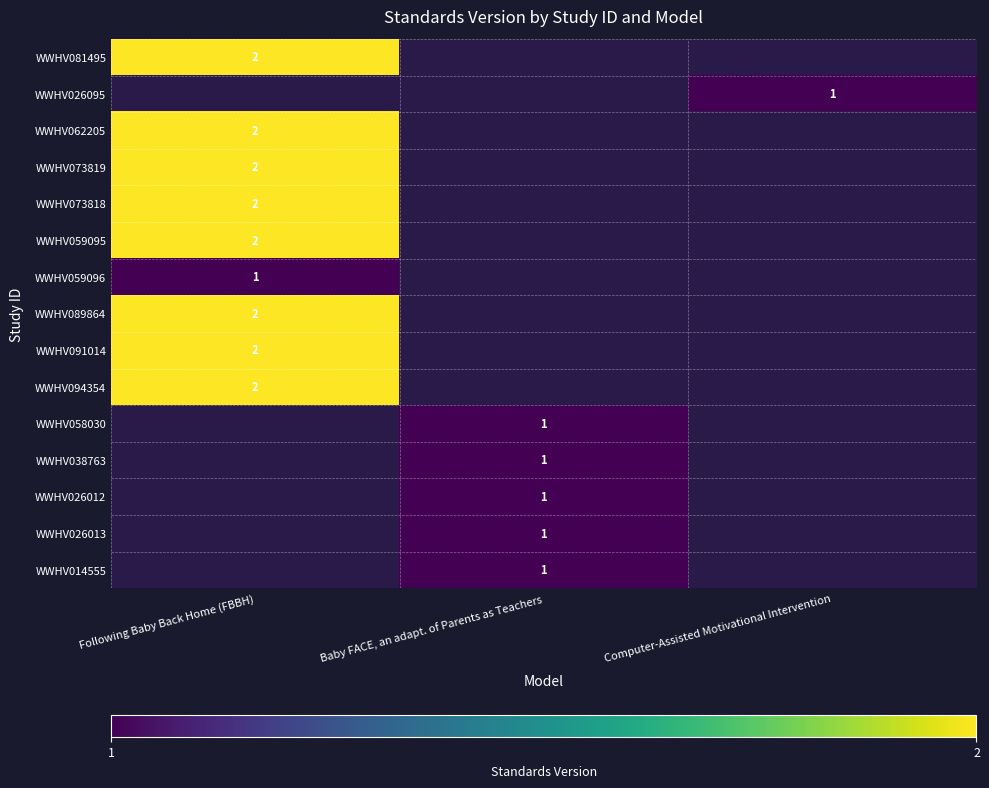

Which category has the lowest value across all series?

Computer-Assisted Motivational Intervention